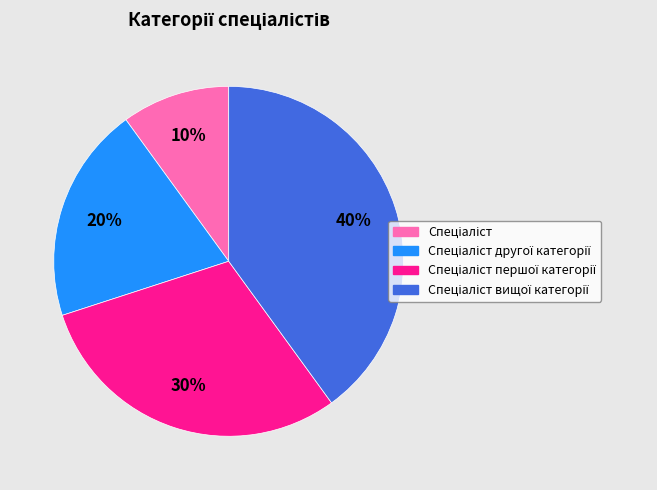

To the nearest percent, what is the difference between the largest and smallest slice percentages?

30%